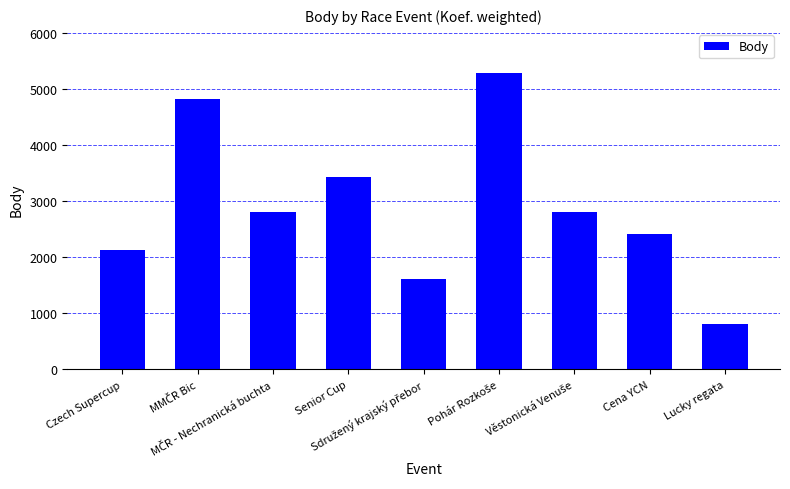

Does the chart contain any negative values?

No